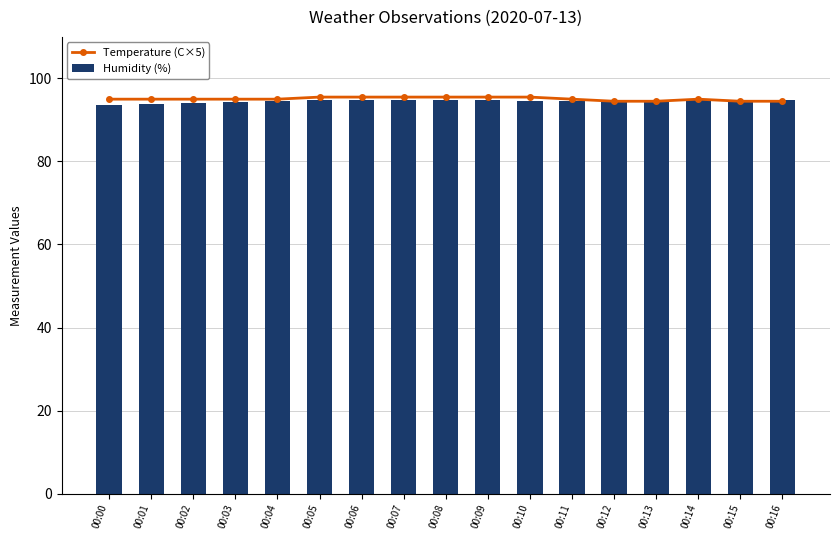

At which label is Temperature (C×5) closest to 95?

00:00